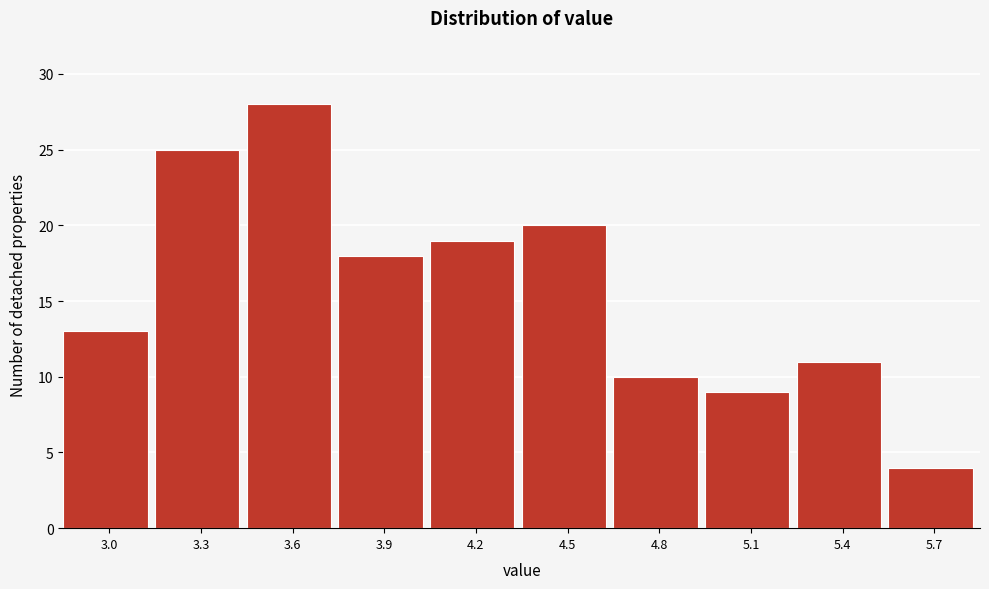

Reading left to right, what are all the values shown in this chart?

13	25	28	18	19	20	10	9	11	4